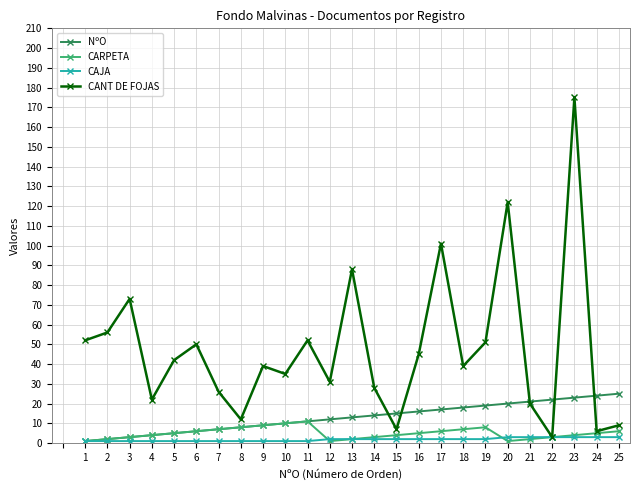

True or false: CAJA has a value of 2 at 19.

True